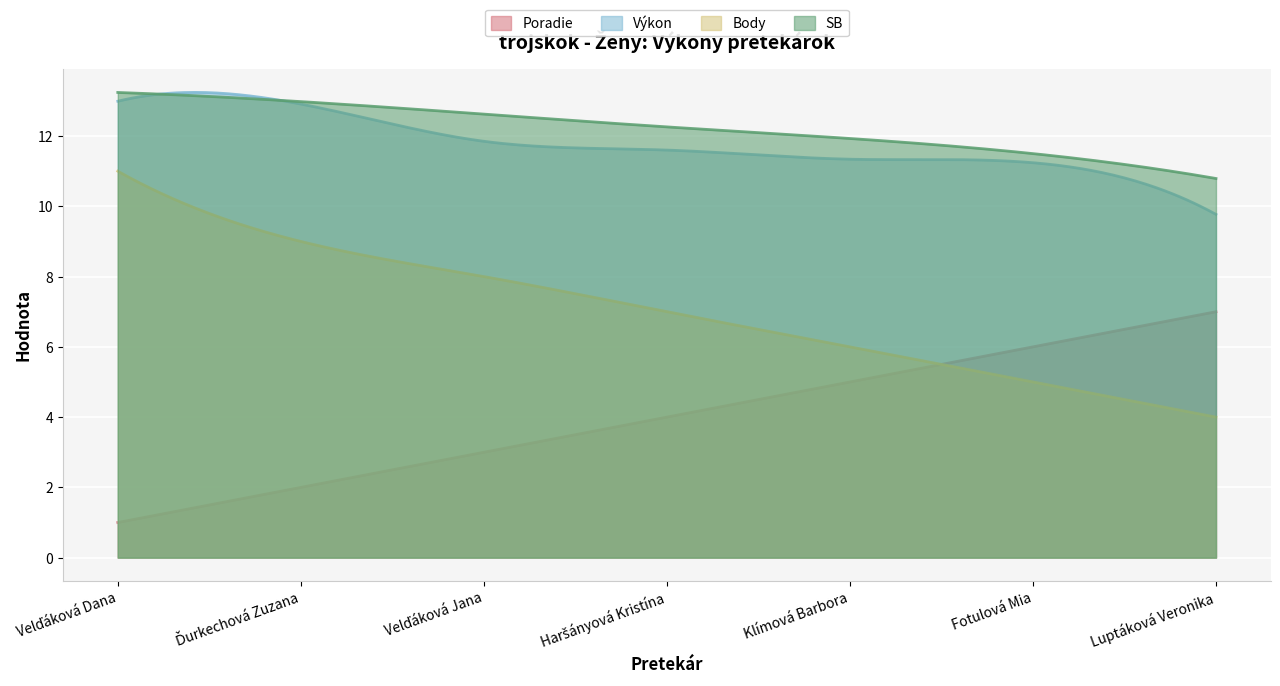

What is the total value across all series at Fotulová Mia?

33.7